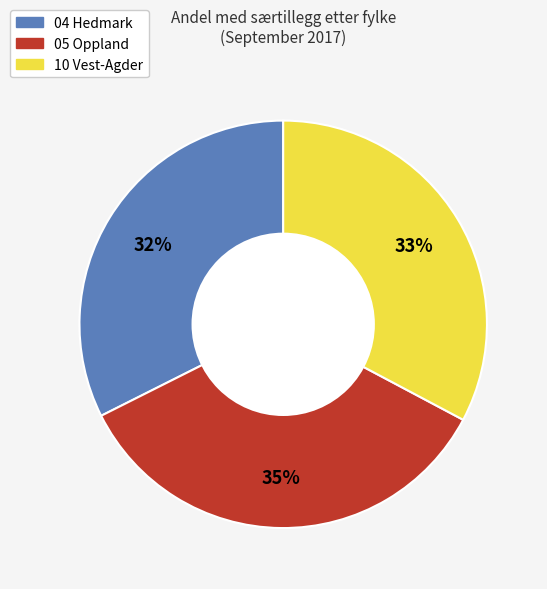

To the nearest percent, what is the average slice percentage?

33%